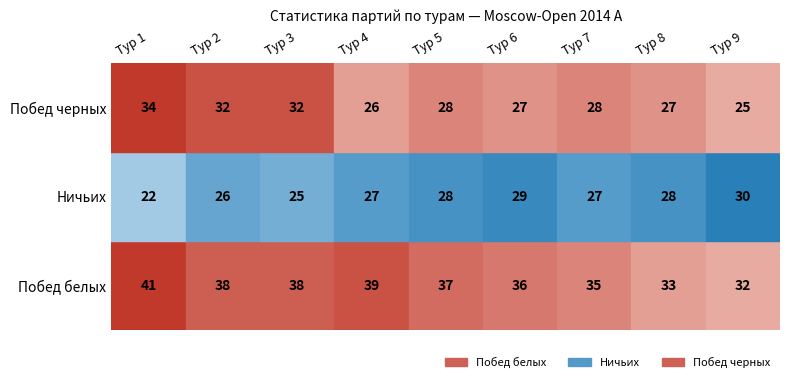

What is the sum of the Побед черных values at Тур 2 and Тур 1?

66